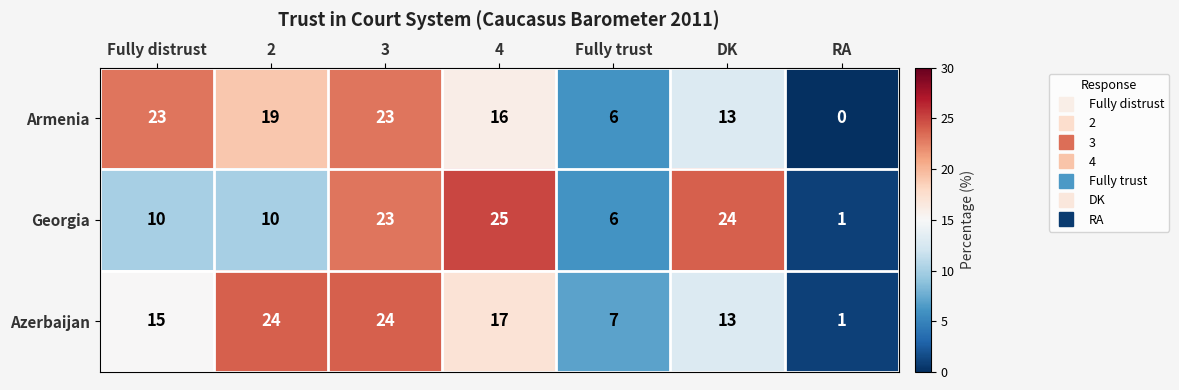

What is the greatest value displayed?

25